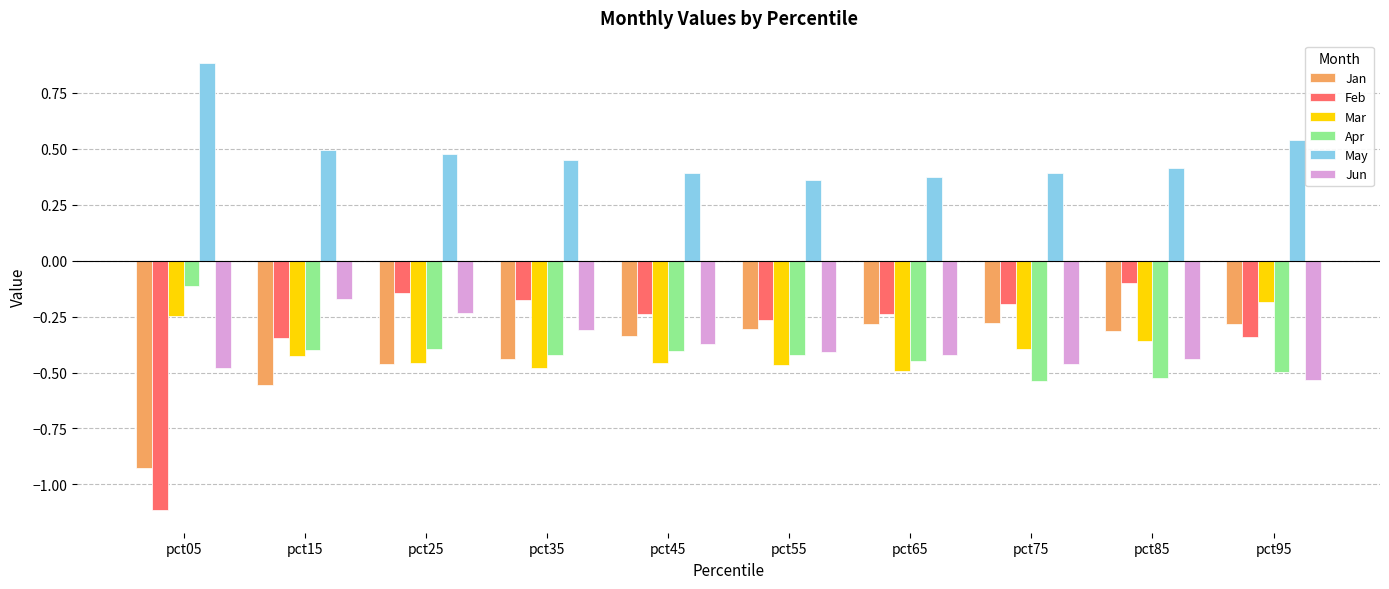

Which series has the widest spread of values?

Feb